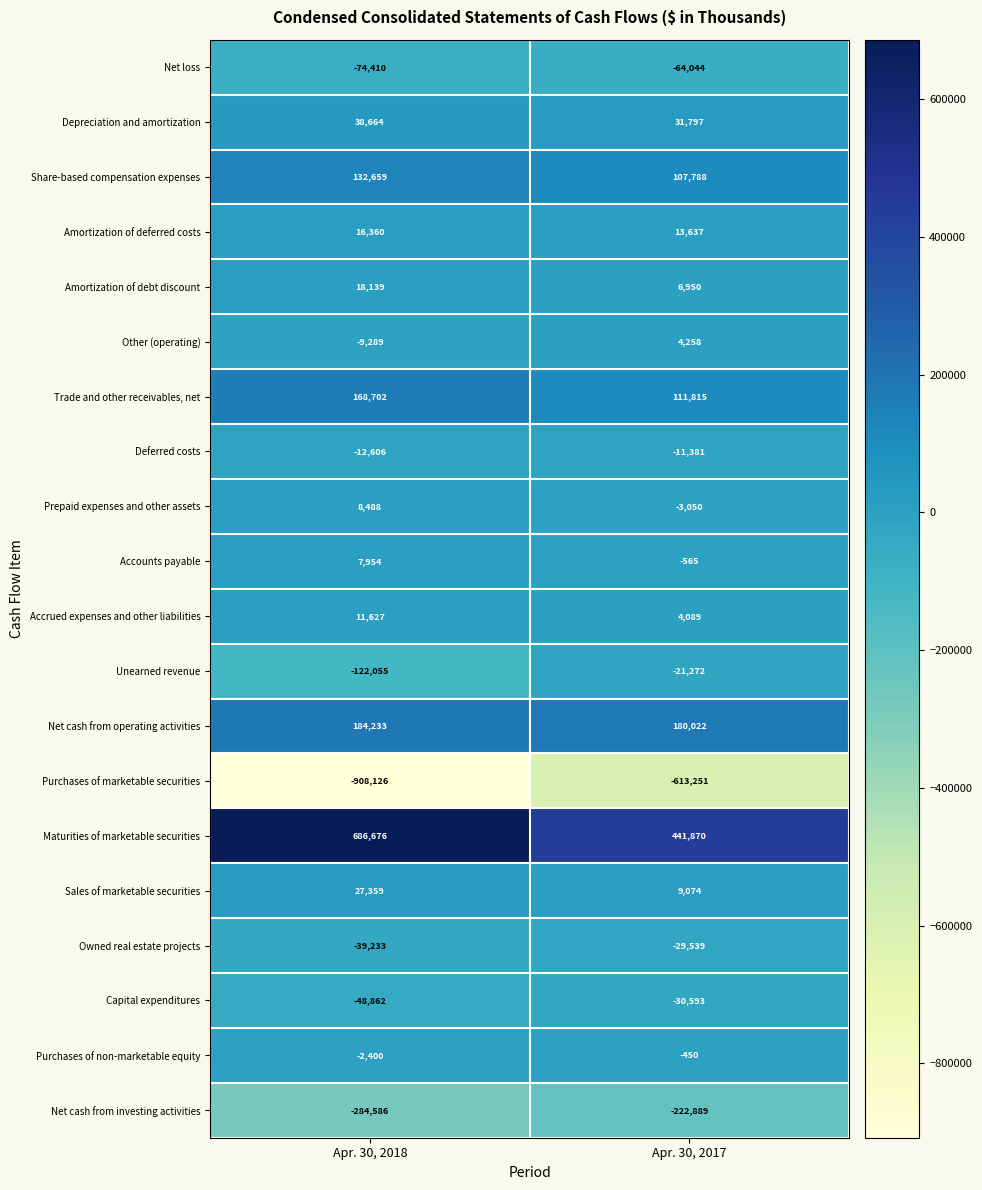

What is the average value of the Share-based compensation expenses series?

120224